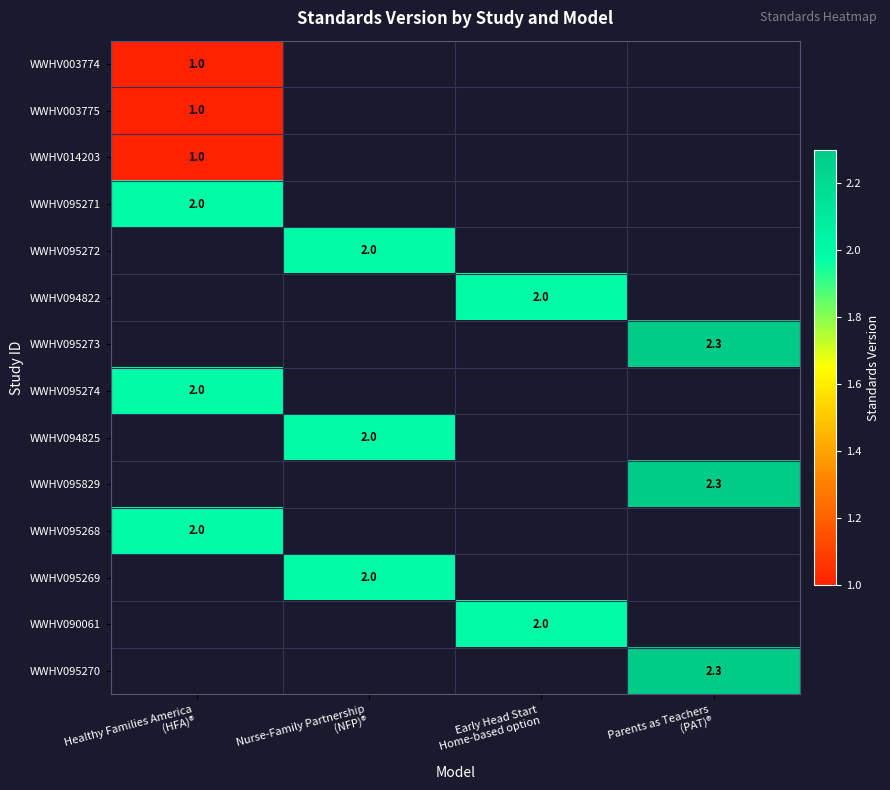

How many series are shown in this chart?

14